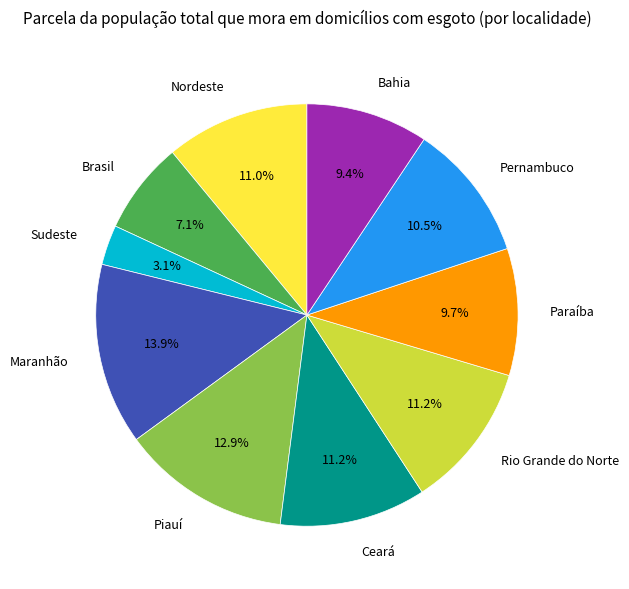

To the nearest percent, what is the difference between the Piauí and Nordeste slice percentages?

2%